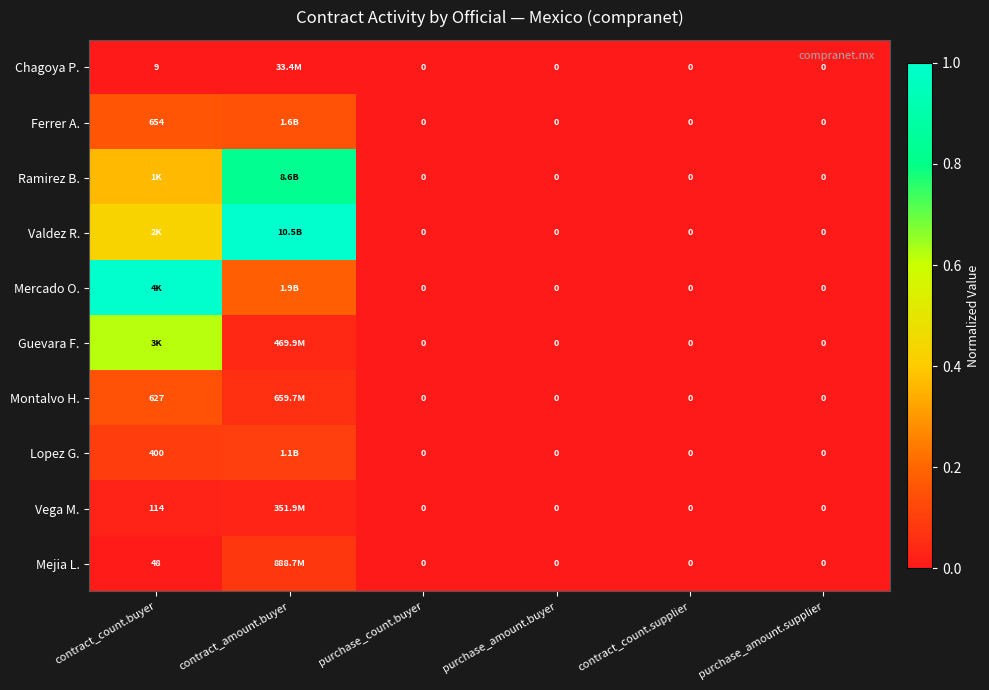

Which series has the largest range (max minus min)?

Valdez R.